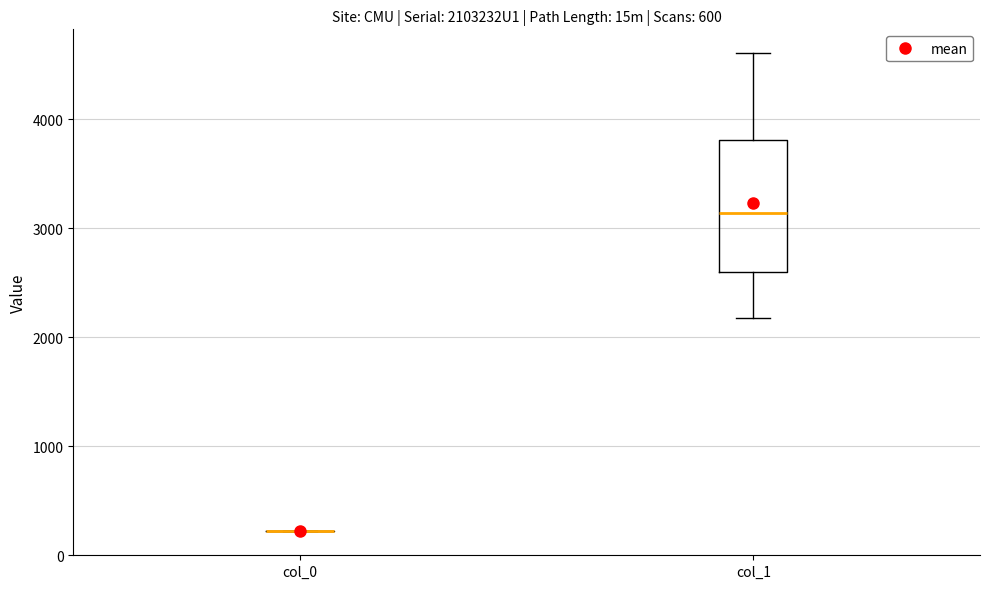

Reading left to right, transcribe this box plot: for each box, give where its median line is, the range the box spans, and where its two whiskers end, as read against the y-axis. The values are not printed on the chart, so give them approximately, as read against the axis.

col_0: box collapsed to a line at 200, whiskers 200 to 200
col_1: median 3100, box 2600 to 3800, whiskers 2200 to 4600